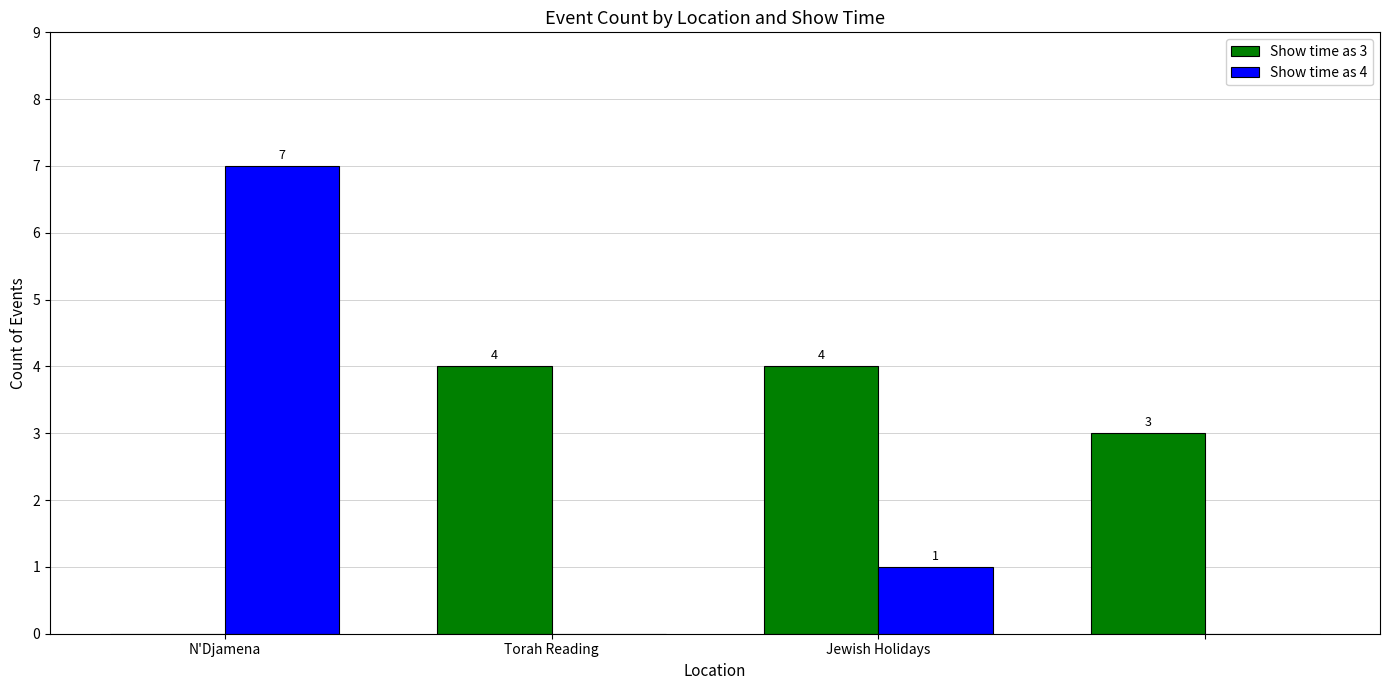

What is the highest value of the Show time as 3 series?

4